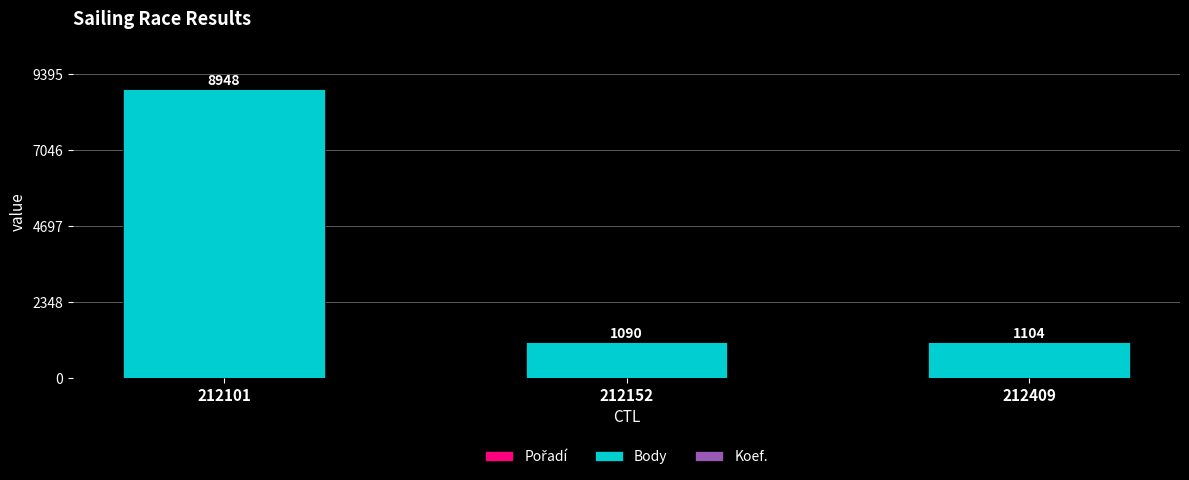

At which category is the sum across all series the highest?

212101